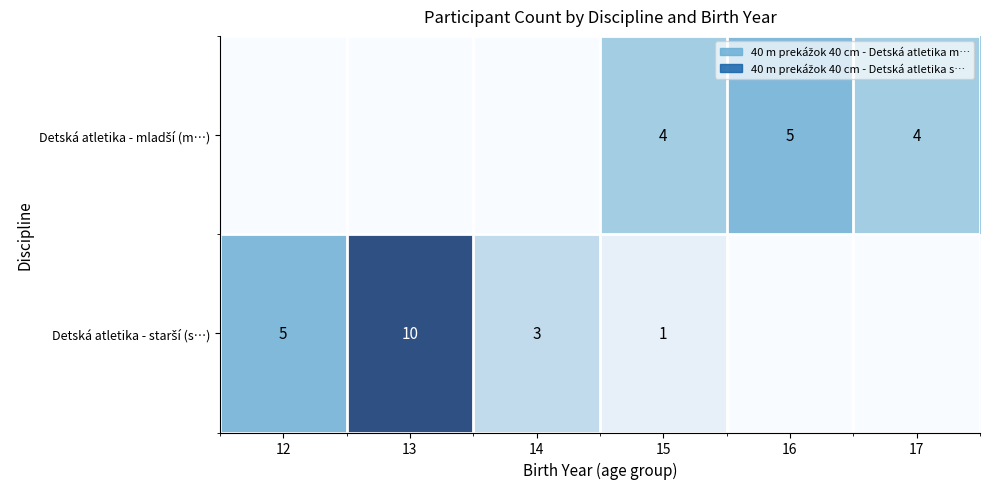

How many values in the Detská atletika - mladší (m…) series exceed 4?

1